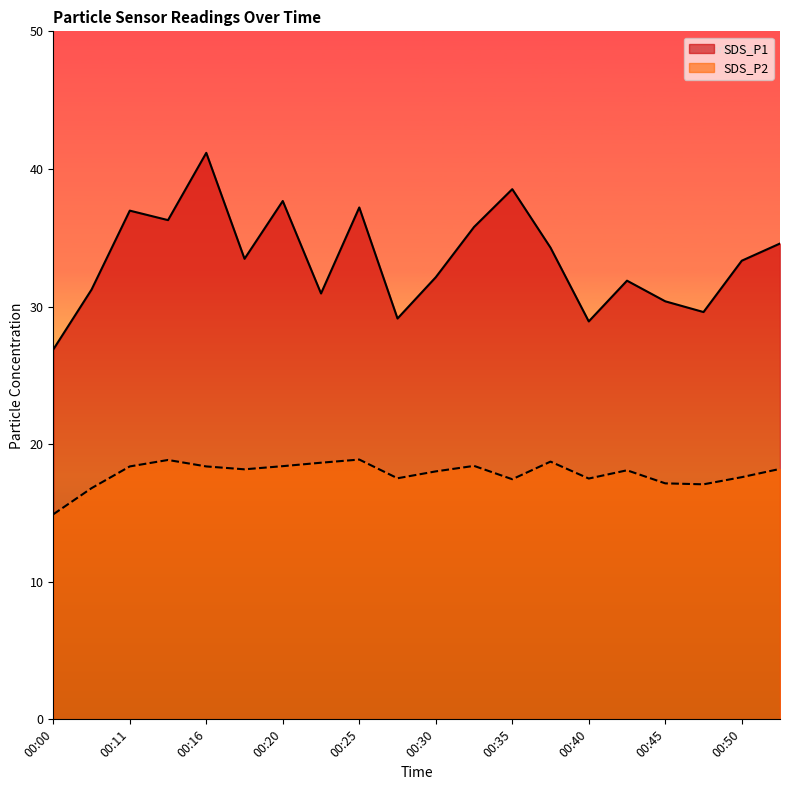

Is it true that SDS_P1 equals 55.5 at 00:50?

False